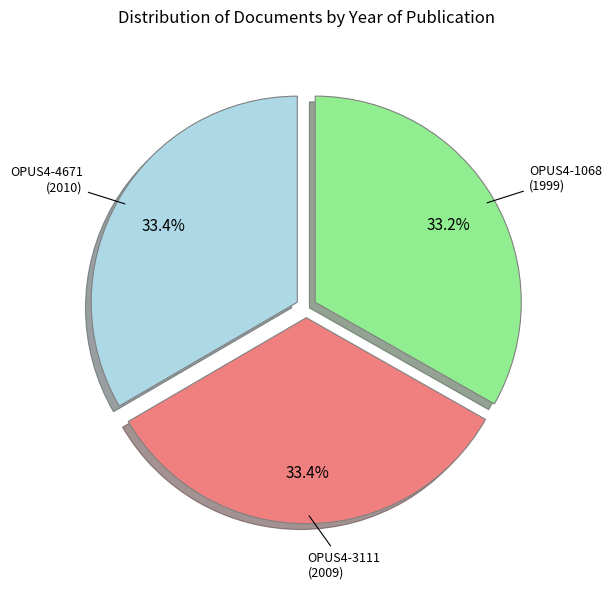

Is there any slice that represents more than half of the pie?

No